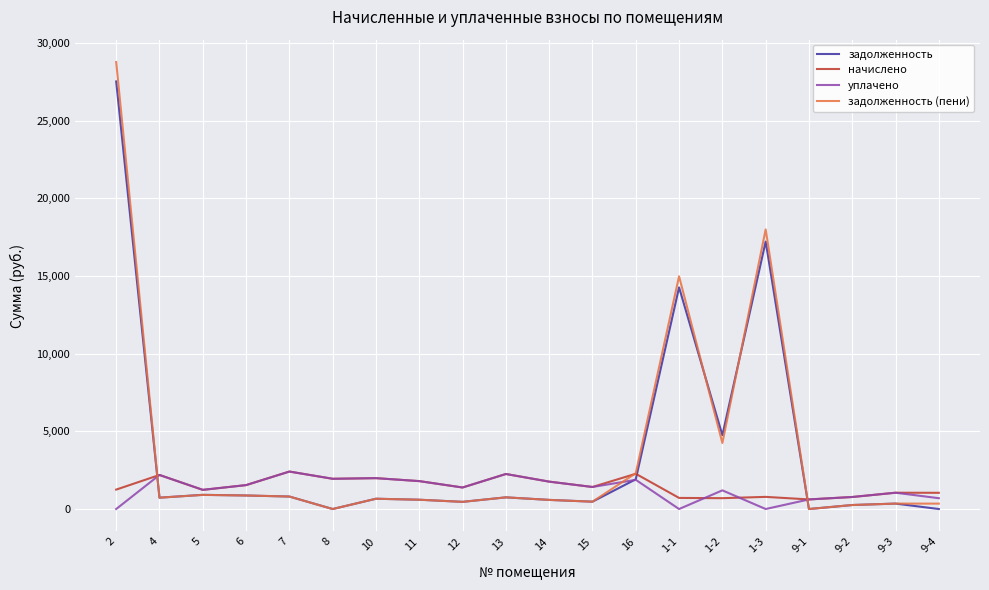

Which label corresponds to the largest value in the chart?

2